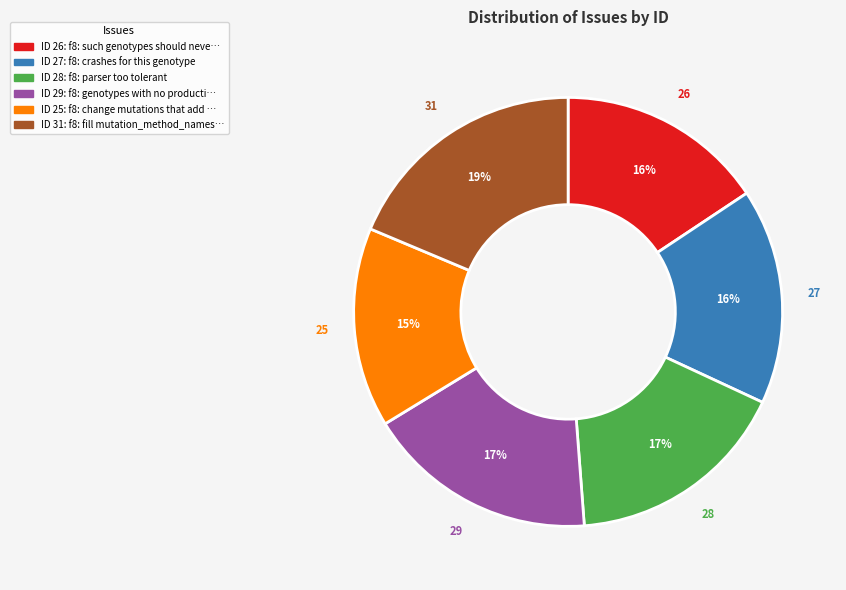

Is there a majority slice in this chart?

No